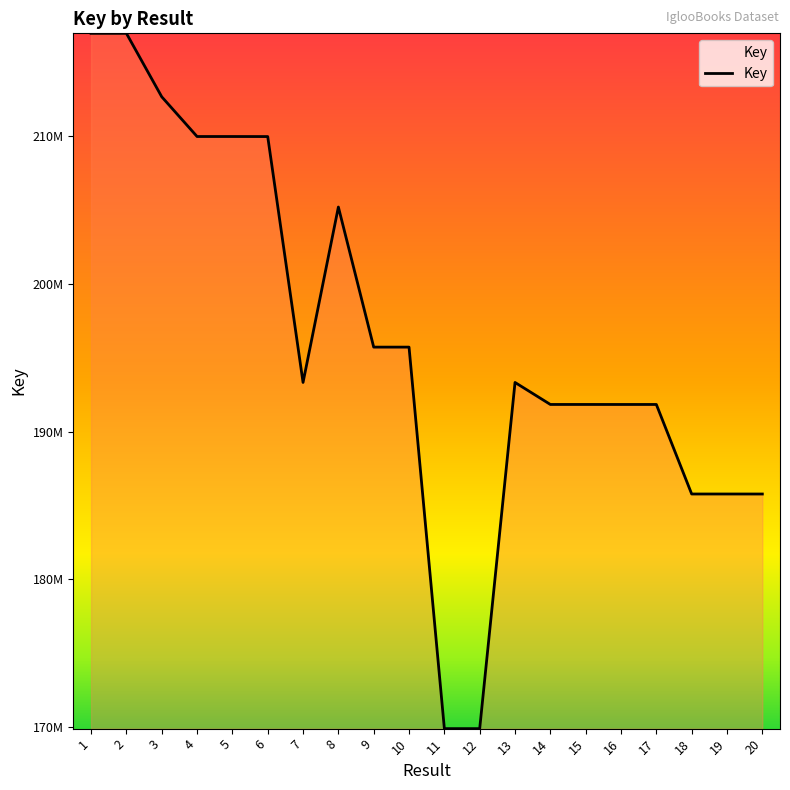

Does the chart have visible grid lines?

No